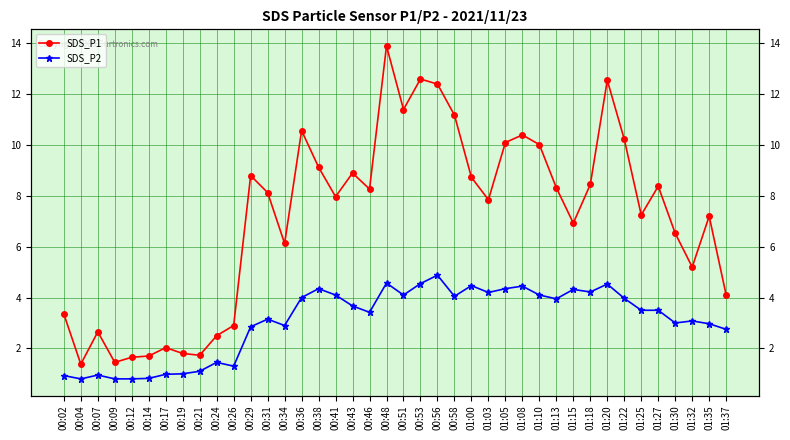

What is the difference between the second highest and minimum values in the SDS_P2 series?

3.8